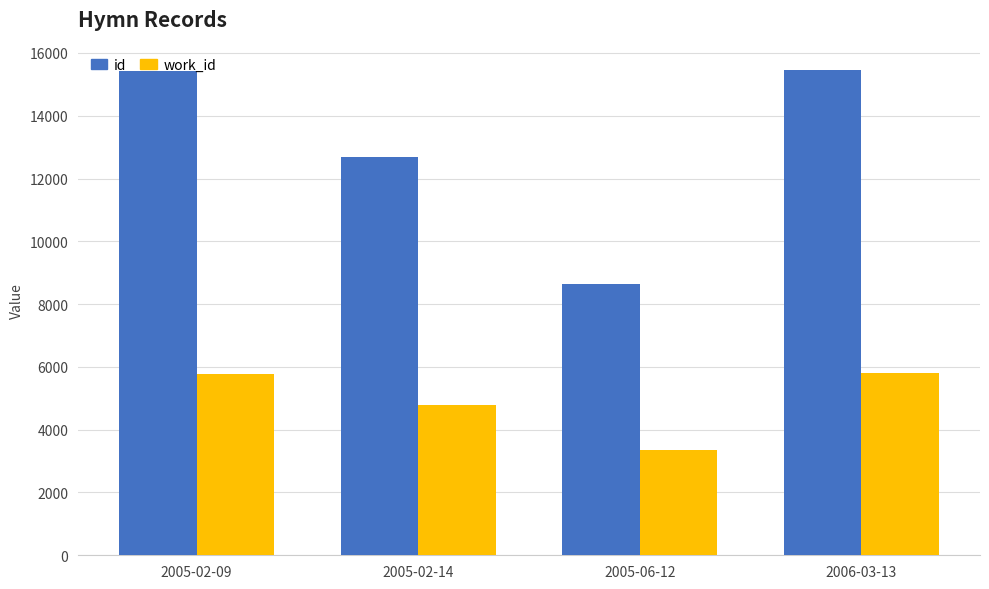

What is the difference between the maximum and minimum values in the id series?

6823